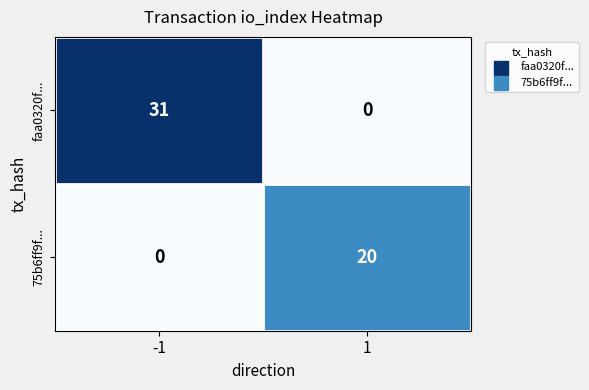

What is the difference between the 75b6ff9f... values at 1 and -1?

20